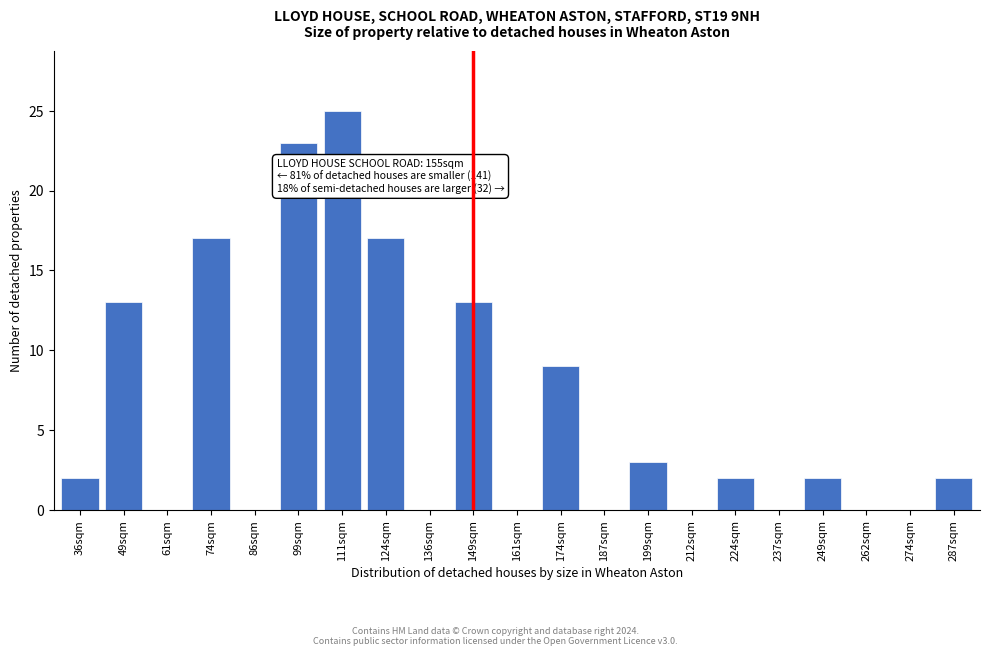

Reading left to right, extract all data points from this chart.

36sqm=2	49sqm=13	61sqm=0	74sqm=17	86sqm=0	99sqm=23	111sqm=25	124sqm=17	136sqm=0	149sqm=13	161sqm=0	174sqm=9	187sqm=0	199sqm=3	212sqm=0	224sqm=2	237sqm=0	249sqm=2	262sqm=0	274sqm=0	287sqm=2